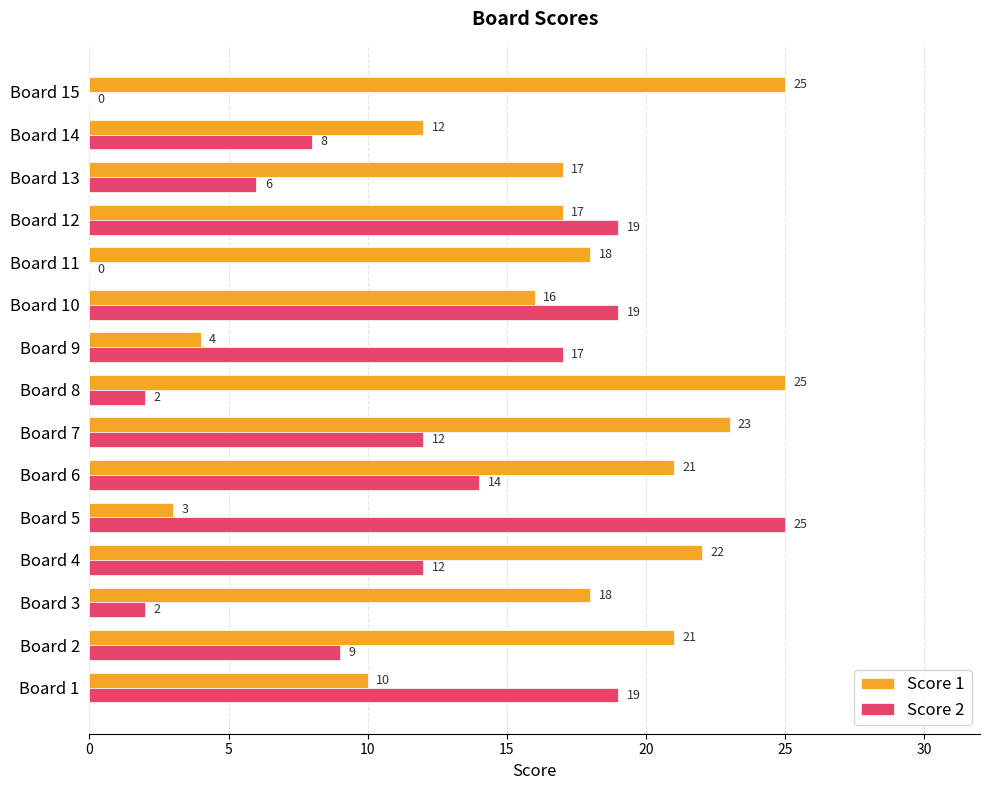

What is the sum of all Score 1 values?

252